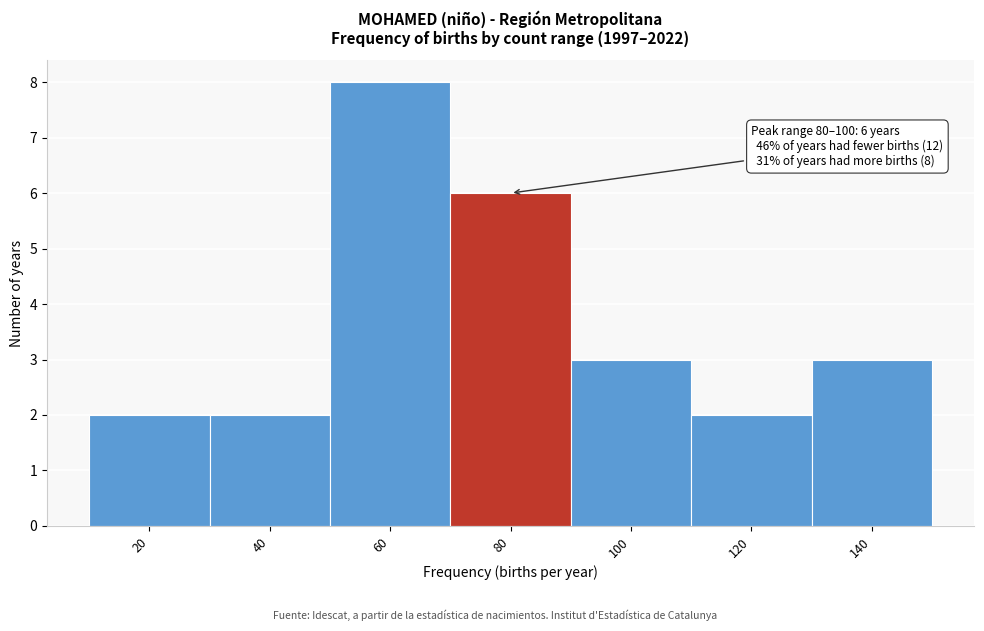

Reading left to right, transcribe all the data shown in this chart.

2	2	8	6	3	2	3